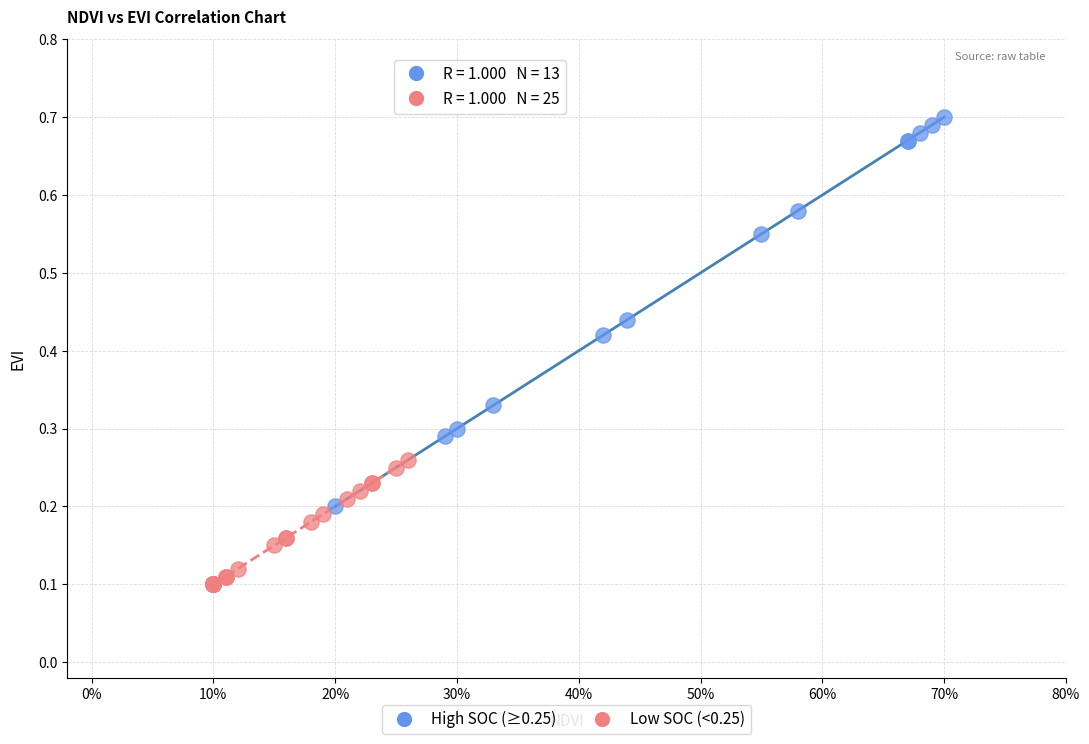

Which series reaches the maximum Y coordinate?

High SOC (≥0.25)